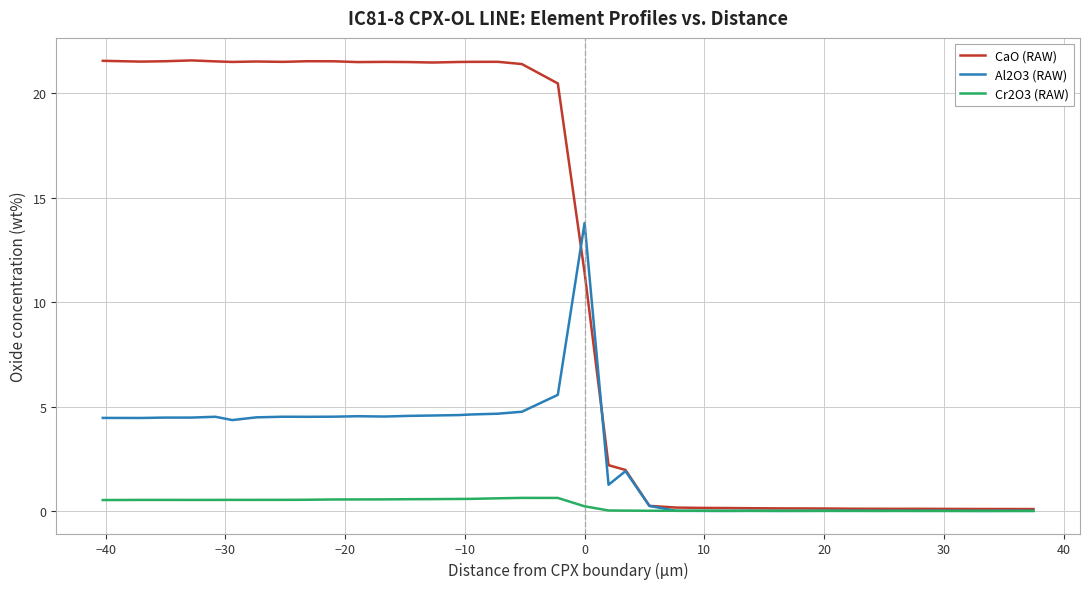

Which series has the largest range (max minus min)?

CaO (RAW)